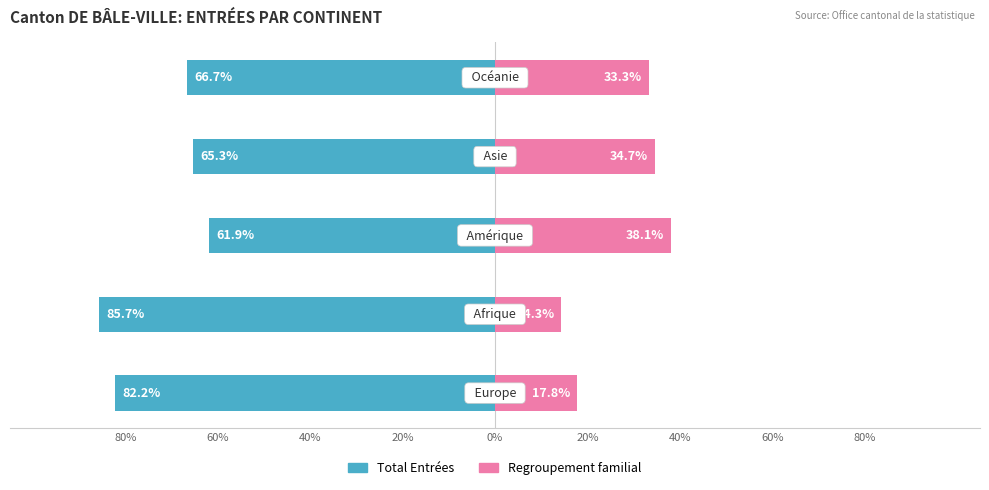

How many data points in Regroupement familial are above 33?

3